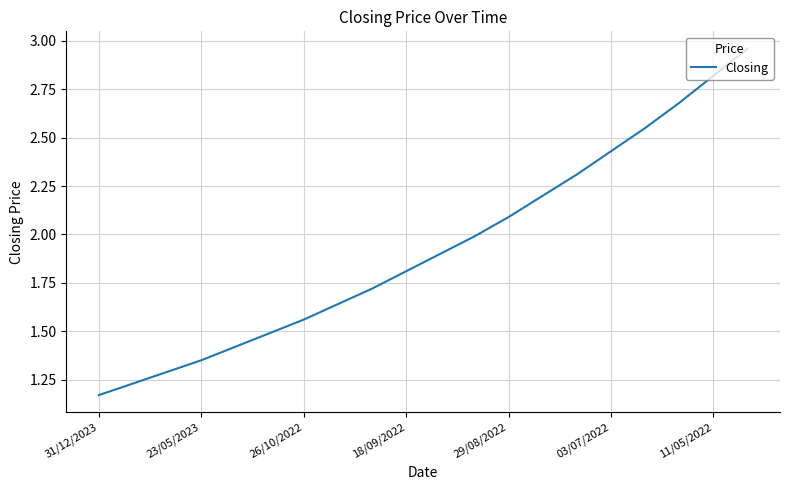

What is the sum of all values?

38.6